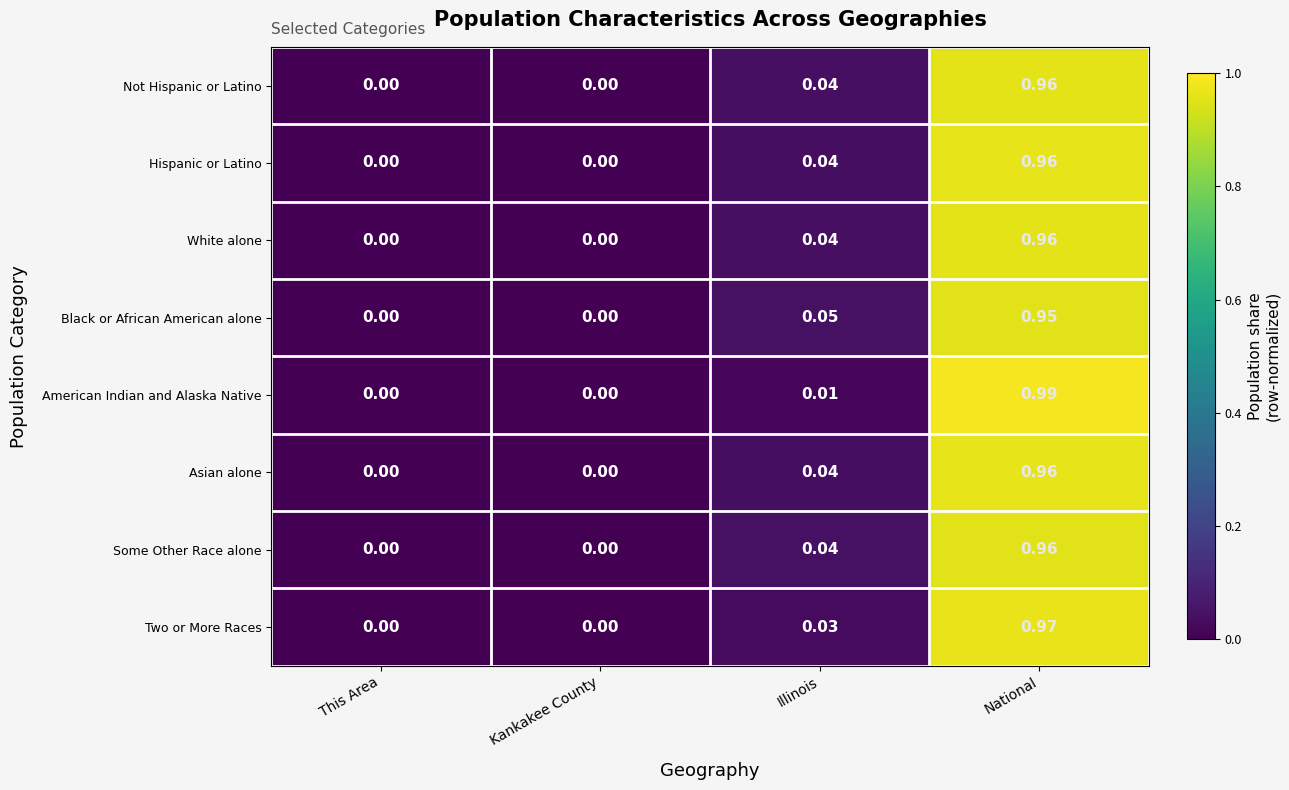

Which series changed the most between Kankakee County and National?

American Indian and Alaska Native